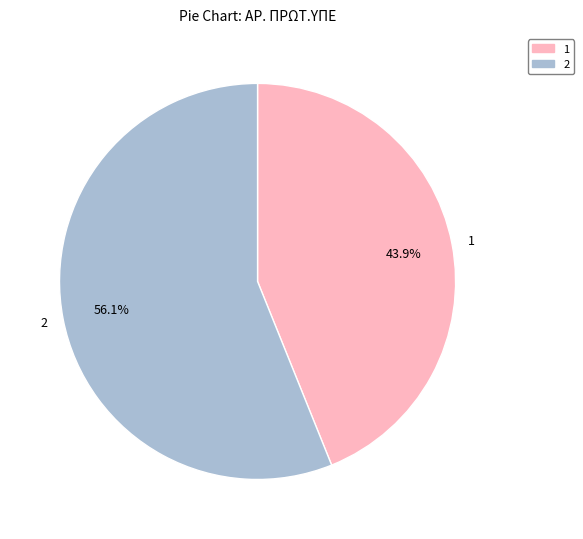

What is the majority slice?

2